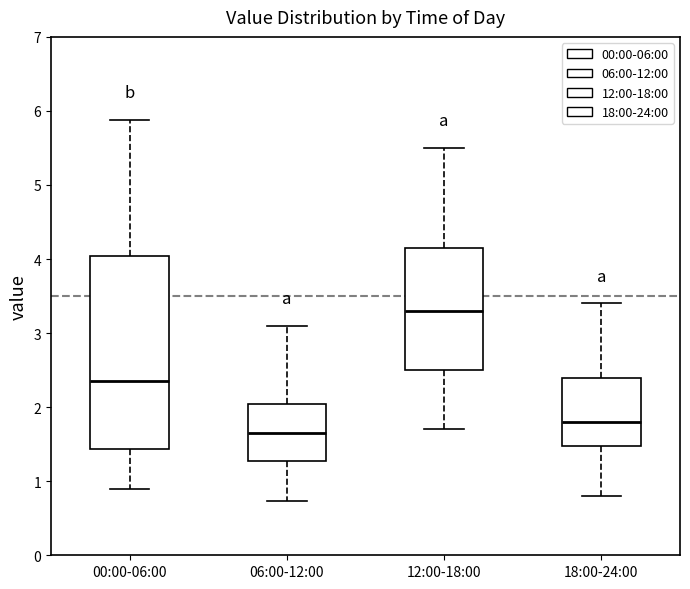

Reading left to right, read every box against the y-axis: the position of its median line, the range the box covers, and the ends of its whiskers. The values are not printed on the chart, so give them approximately, as read against the axis.

00:00-06:00: median 2.4, box 1.4 to 4.0, whiskers 0.9 to 5.9
06:00-12:00: median 1.7, box 1.3 to 2.0, whiskers 0.7 to 3.1
12:00-18:00: median 3.3, box 2.5 to 4.2, whiskers 1.7 to 5.5
18:00-24:00: median 1.8, box 1.5 to 2.4, whiskers 0.8 to 3.4